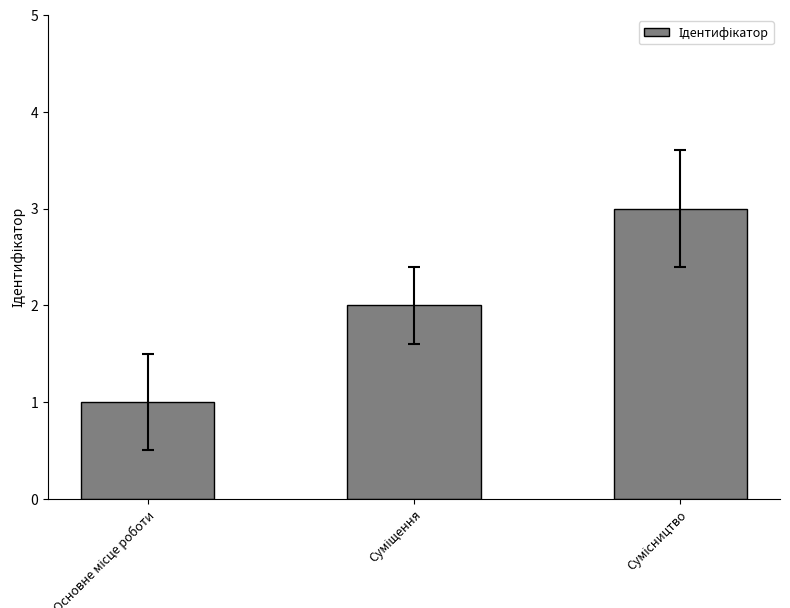

What is the sum of all values?

6